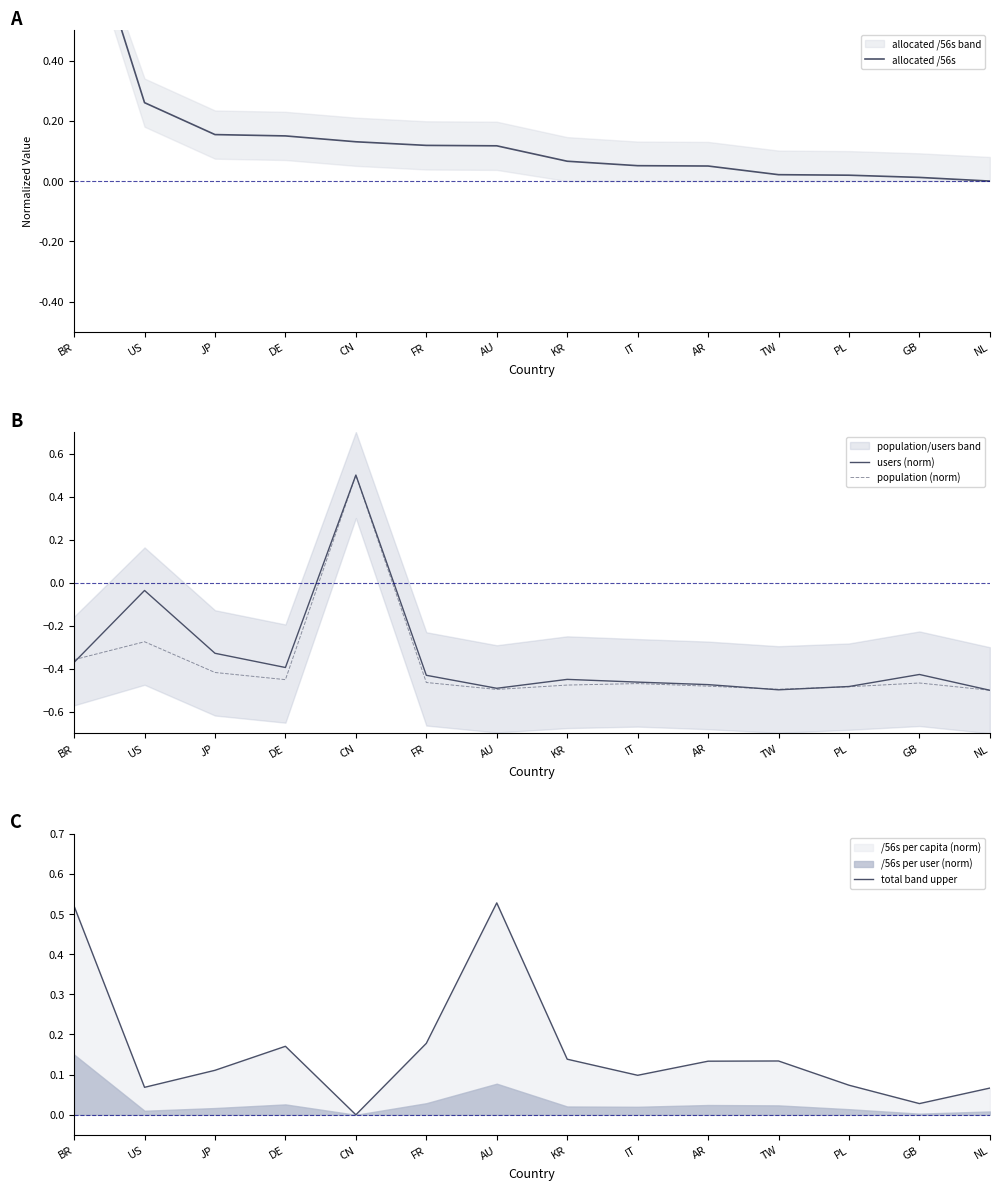

Count the number of categories in the chart.

14